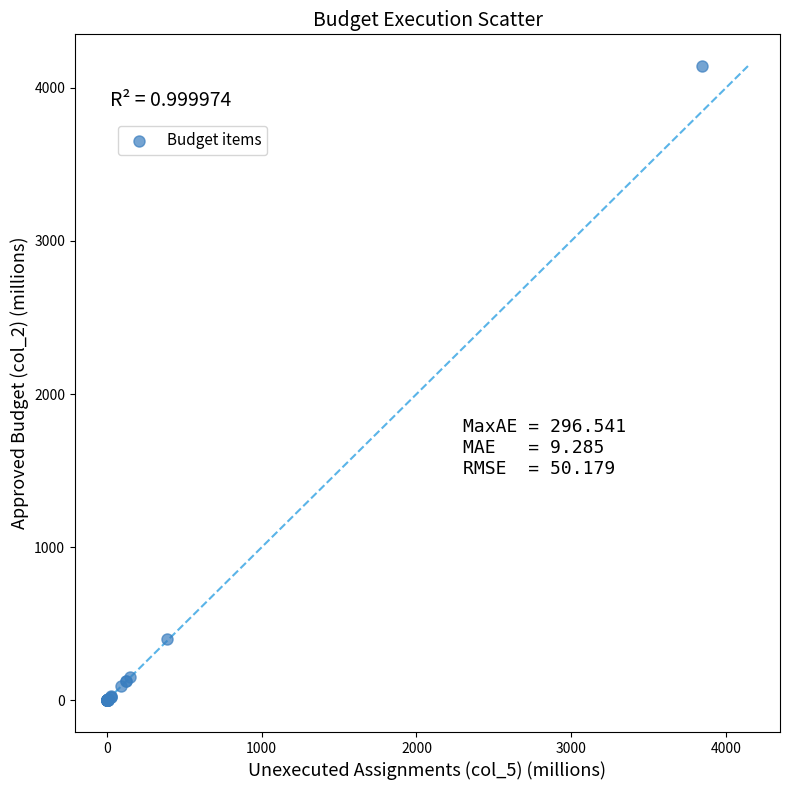

What Y value in the scatter plot is closest to 2071?

400.5